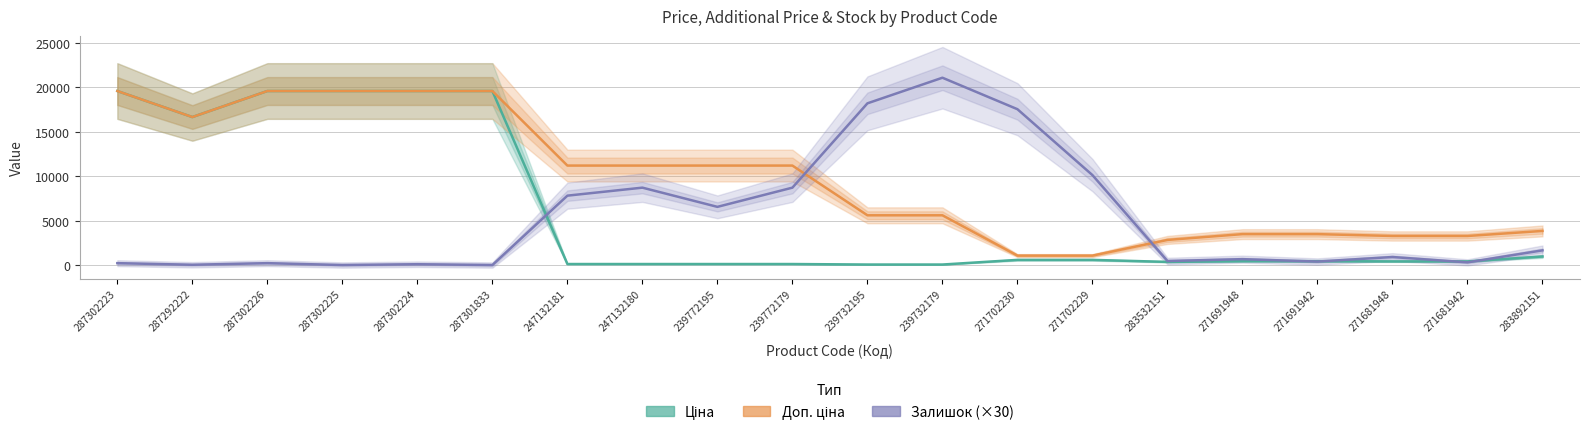

The Ціна series shows 27017.3 at 287301833. True or false?

False